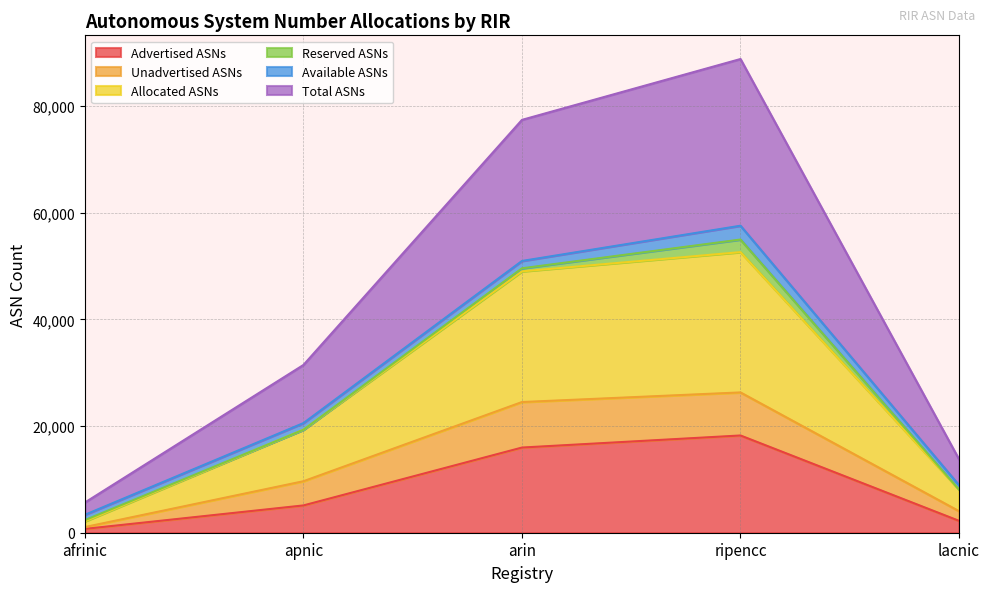

How many values in the Total ASNs series exceed 31454?

2